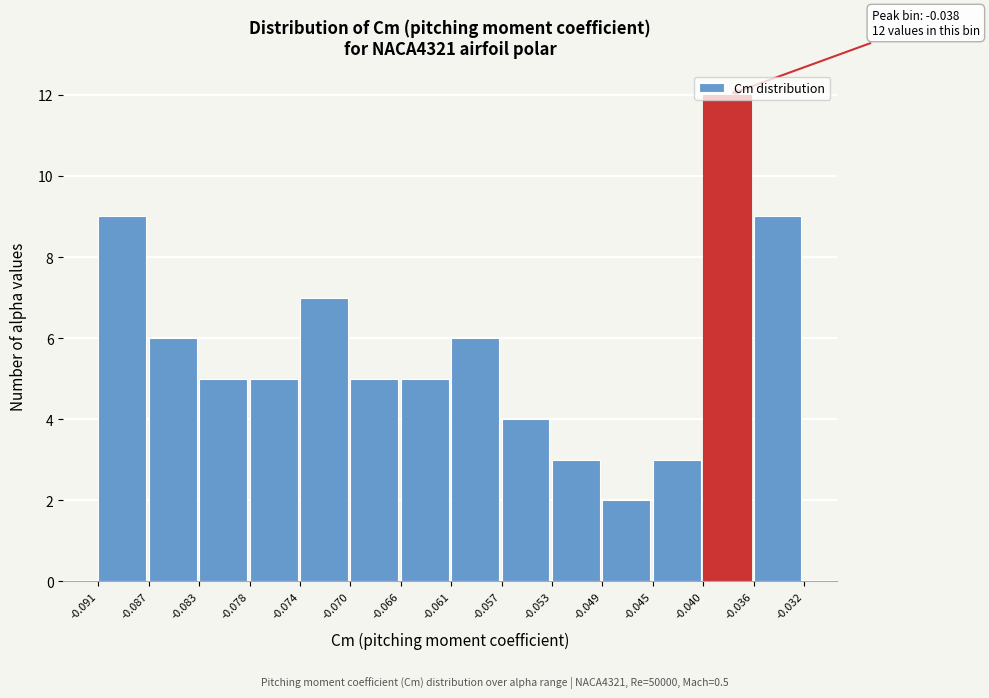

Over which range of the x-axis is the bar tallest?

-0.040 to -0.036